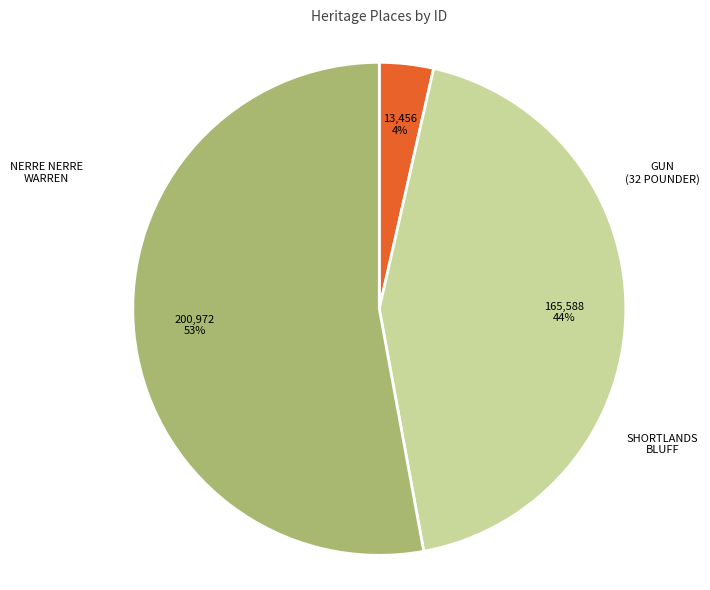

To the nearest percent, what is the difference between the largest and smallest slice percentages?

49%